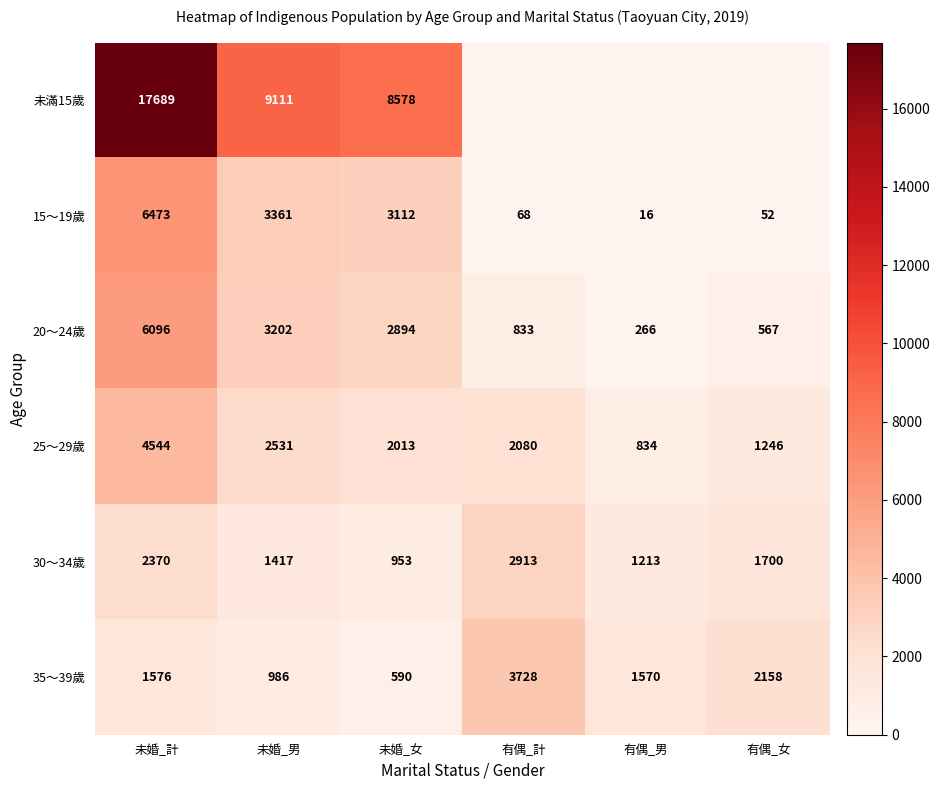

Is the value of 20～24歲 at 未婚_男 greater than the value of 15～19歲 at 未婚_男?

No